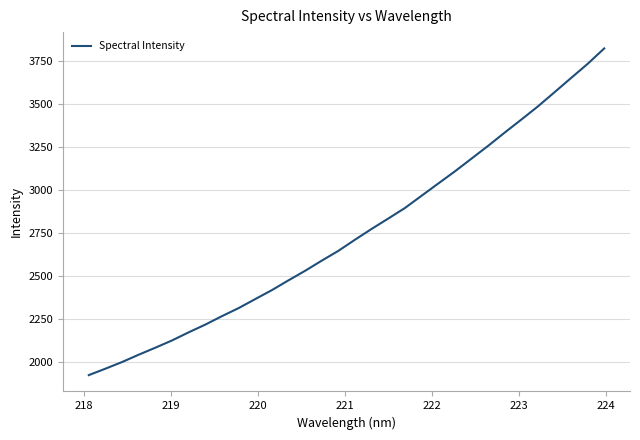

What is the difference between the second highest and second lowest values?

1767.6